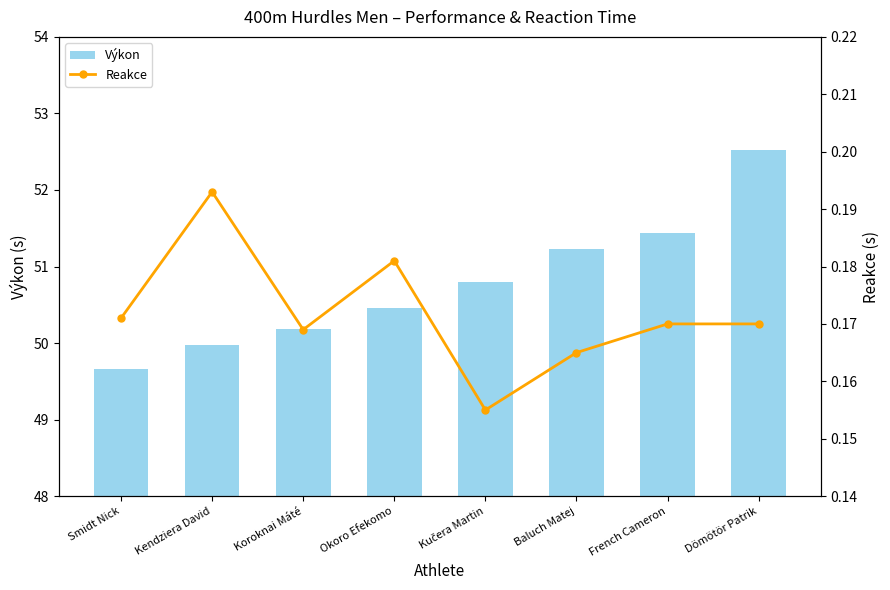

What is the label of the 5th bar from the left?

Kučera Martin